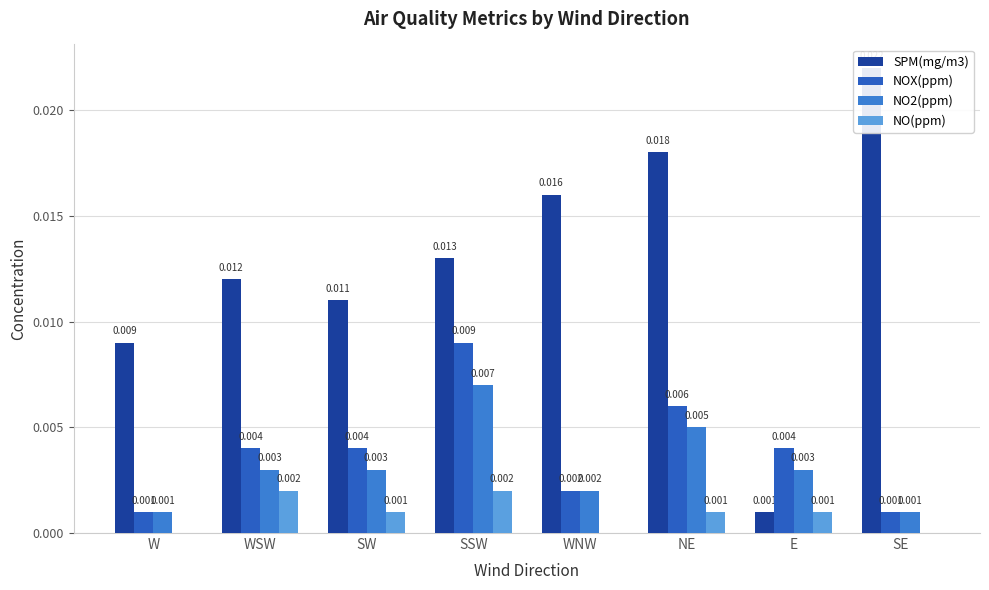

Which series has the largest range (max minus min)?

SPM(mg/m3)